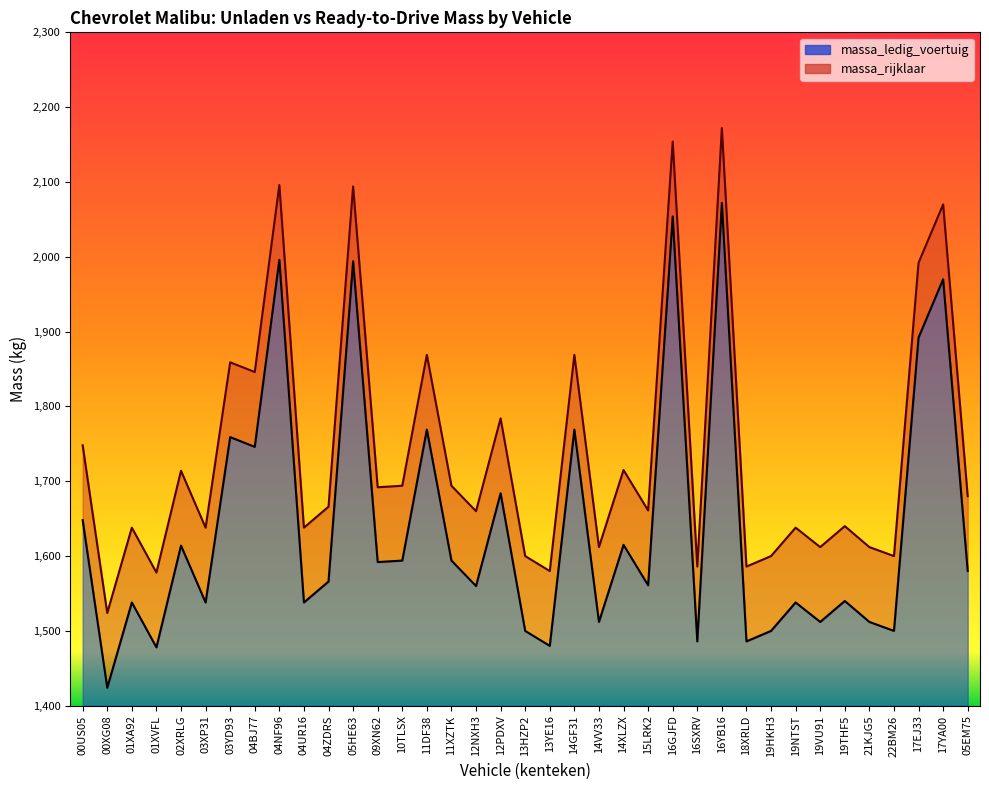

Which has a higher value, 16GJFD or 16SXRV?

16GJFD